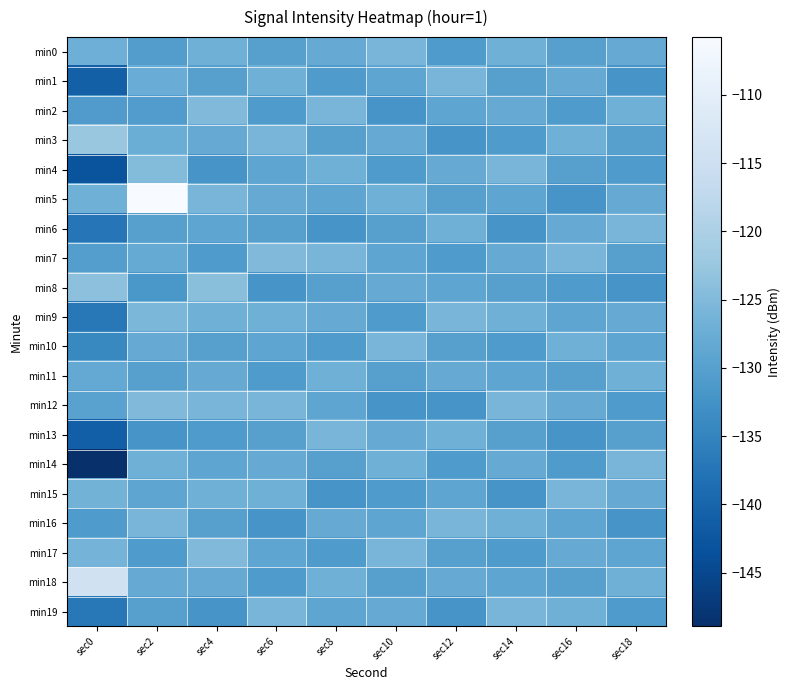

Reading right to left, list all the values displayed in this chart.

min0: sec18=-128.0	sec16=-130.0	sec14=-127.0	sec12=-131.0	sec10=-126.0	sec8=-128.0	sec6=-130.0	sec4=-127.0	sec2=-130.5	sec0=-127.1
min1: sec18=-132.0	sec16=-128.0	sec14=-130.0	sec12=-126.0	sec10=-129.0	sec8=-131.0	sec6=-127.0	sec4=-130.0	sec2=-127.7	sec0=-140.9
min2: sec18=-127.0	sec16=-131.0	sec14=-128.0	sec12=-129.0	sec10=-132.0	sec8=-126.0	sec6=-131.0	sec4=-125.0	sec2=-130.6	sec0=-130.9
min3: sec18=-130.0	sec16=-127.0	sec14=-131.0	sec12=-132.0	sec10=-128.0	sec8=-130.0	sec6=-126.0	sec4=-128.0	sec2=-127.4	sec0=-122.5
min4: sec18=-131.0	sec16=-130.0	sec14=-126.0	sec12=-128.0	sec10=-131.0	sec8=-127.0	sec6=-129.0	sec4=-132.0	sec2=-124.7	sec0=-143.0
min5: sec18=-128.0	sec16=-132.0	sec14=-129.0	sec12=-130.0	sec10=-127.0	sec8=-129.0	sec6=-128.0	sec4=-126.0	sec2=-105.8	sec0=-126.9
min6: sec18=-126.0	sec16=-128.0	sec14=-132.0	sec12=-127.0	sec10=-130.0	sec8=-132.0	sec6=-130.0	sec4=-129.0	sec2=-129.9	sec0=-137.4
min7: sec18=-130.0	sec16=-126.0	sec14=-128.0	sec12=-131.0	sec10=-129.0	sec8=-126.0	sec6=-125.0	sec4=-131.0	sec2=-128.2	sec0=-130.2
min8: sec18=-132.0	sec16=-131.0	sec14=-130.0	sec12=-129.0	sec10=-128.0	sec8=-130.0	sec6=-132.0	sec4=-124.0	sec2=-131.6	sec0=-123.7
min9: sec18=-128.0	sec16=-129.0	sec14=-127.0	sec12=-126.0	sec10=-131.0	sec8=-128.0	sec6=-127.0	sec4=-127.0	sec2=-125.6	sec0=-137.0
min10: sec18=-129.0	sec16=-127.0	sec14=-131.0	sec12=-130.0	sec10=-126.0	sec8=-131.0	sec6=-129.0	sec4=-130.0	sec2=-128.0	sec0=-134.1
min11: sec18=-127.0	sec16=-130.0	sec14=-129.0	sec12=-128.0	sec10=-130.0	sec8=-127.0	sec6=-131.0	sec4=-128.0	sec2=-130.0	sec0=-128.3
min12: sec18=-131.0	sec16=-128.0	sec14=-126.0	sec12=-132.0	sec10=-132.0	sec8=-129.0	sec6=-126.0	sec4=-126.0	sec2=-125.0	sec0=-129.6
min13: sec18=-130.0	sec16=-132.0	sec14=-130.0	sec12=-127.0	sec10=-128.0	sec8=-126.0	sec6=-130.0	sec4=-131.0	sec2=-132.0	sec0=-141.0
min14: sec18=-126.0	sec16=-131.0	sec14=-128.0	sec12=-131.0	sec10=-127.0	sec8=-130.0	sec6=-128.0	sec4=-129.0	sec2=-127.0	sec0=-148.9
min15: sec18=-128.0	sec16=-126.0	sec14=-132.0	sec12=-129.0	sec10=-131.0	sec8=-132.0	sec6=-127.0	sec4=-127.0	sec2=-129.0	sec0=-126.5
min16: sec18=-132.0	sec16=-129.0	sec14=-127.0	sec12=-126.0	sec10=-129.0	sec8=-128.0	sec6=-132.0	sec4=-130.0	sec2=-126.0	sec0=-131.0
min17: sec18=-129.0	sec16=-128.0	sec14=-131.0	sec12=-130.0	sec10=-126.0	sec8=-131.0	sec6=-129.0	sec4=-125.0	sec2=-131.0	sec0=-126.3
min18: sec18=-127.0	sec16=-130.0	sec14=-129.0	sec12=-128.0	sec10=-130.0	sec8=-127.0	sec6=-131.0	sec4=-128.0	sec2=-128.0	sec0=-114.4
min19: sec18=-131.0	sec16=-127.0	sec14=-126.0	sec12=-132.0	sec10=-128.0	sec8=-129.0	sec6=-126.0	sec4=-132.0	sec2=-130.0	sec0=-136.8